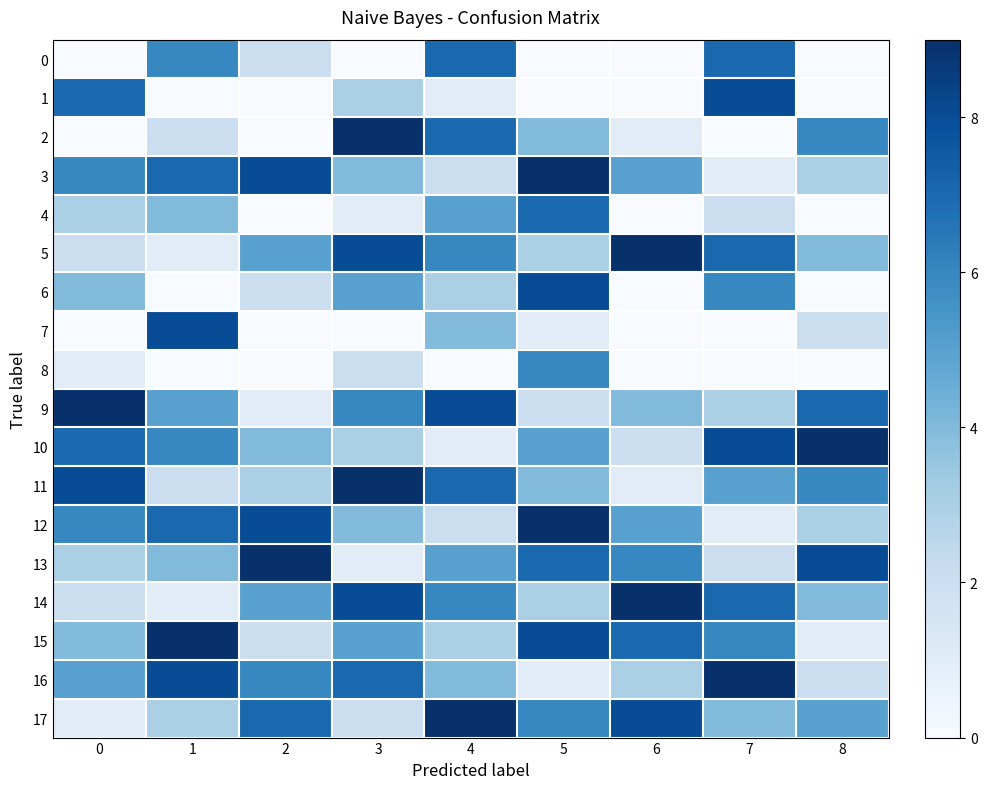

Count the number of categories in the chart.

9